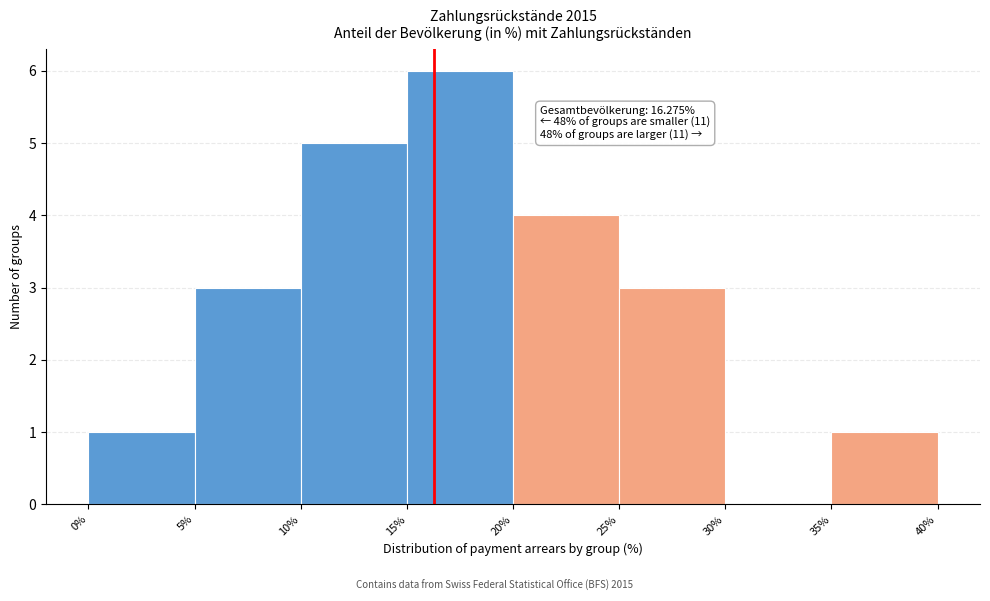

Which range on the x-axis has the tallest bar?

15% to 20%